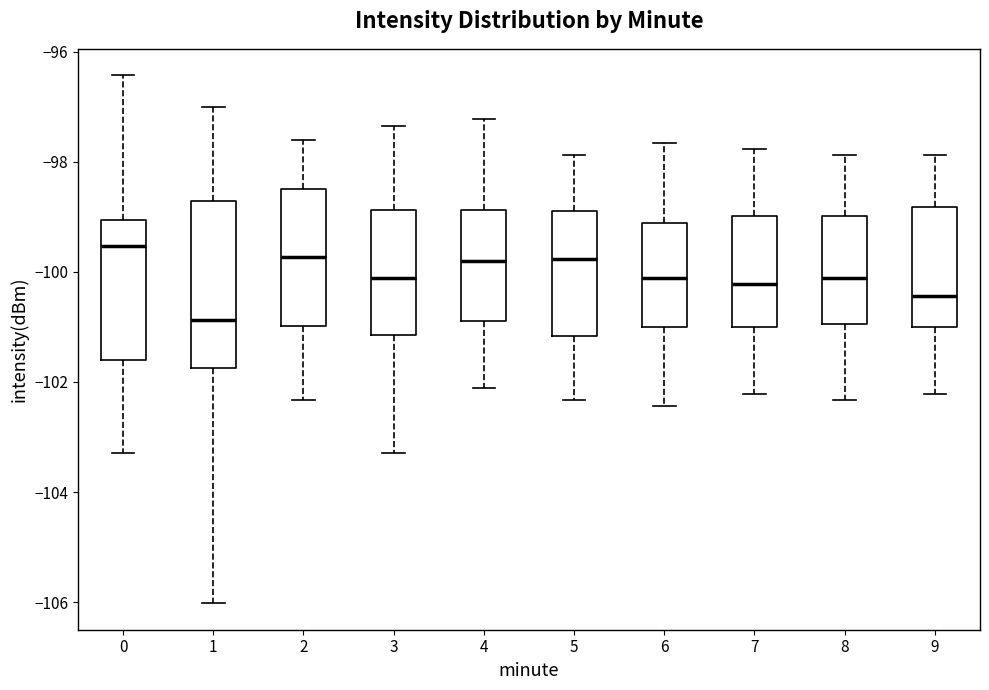

Comparing the boxes themselves (not the whiskers), which one is the tallest?

1